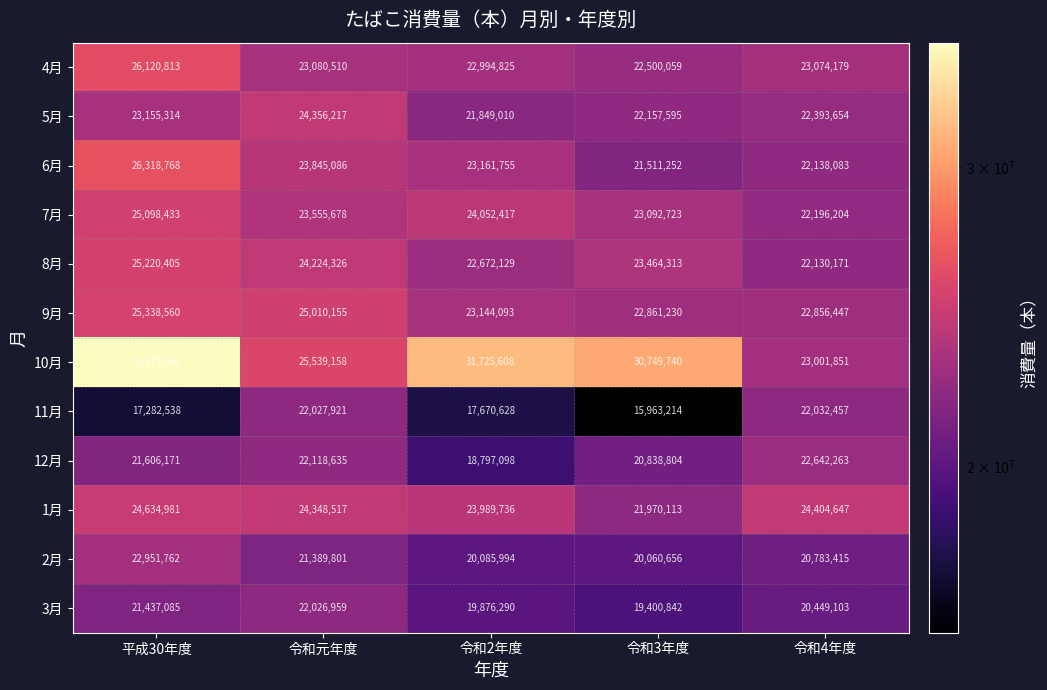

At which category does the chart reach its peak across all series?

平成30年度